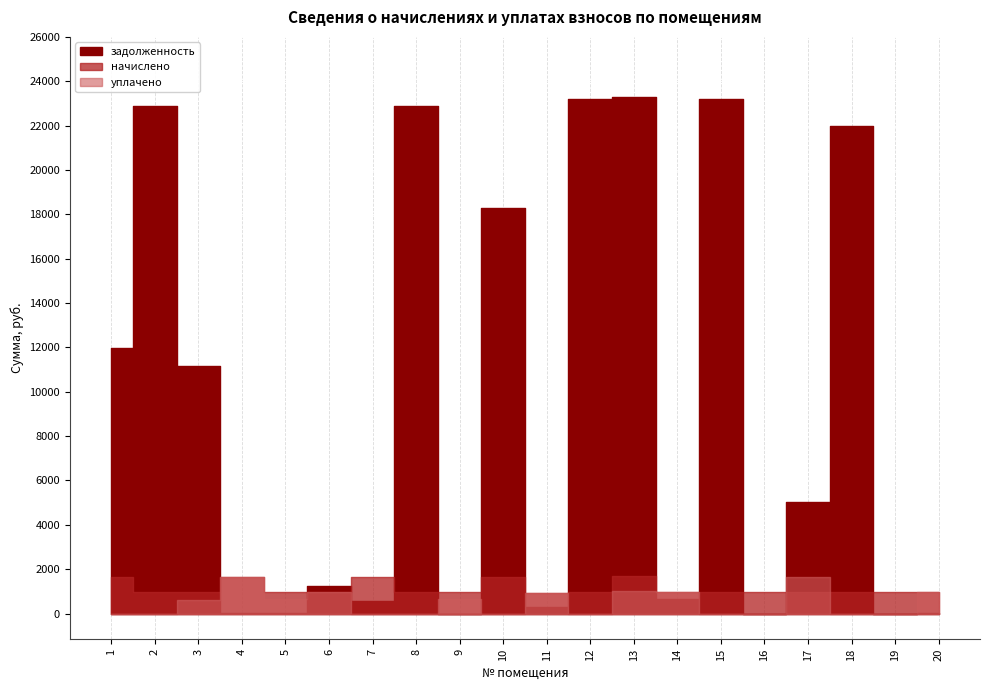

How many values in задолженность are above zero?

17